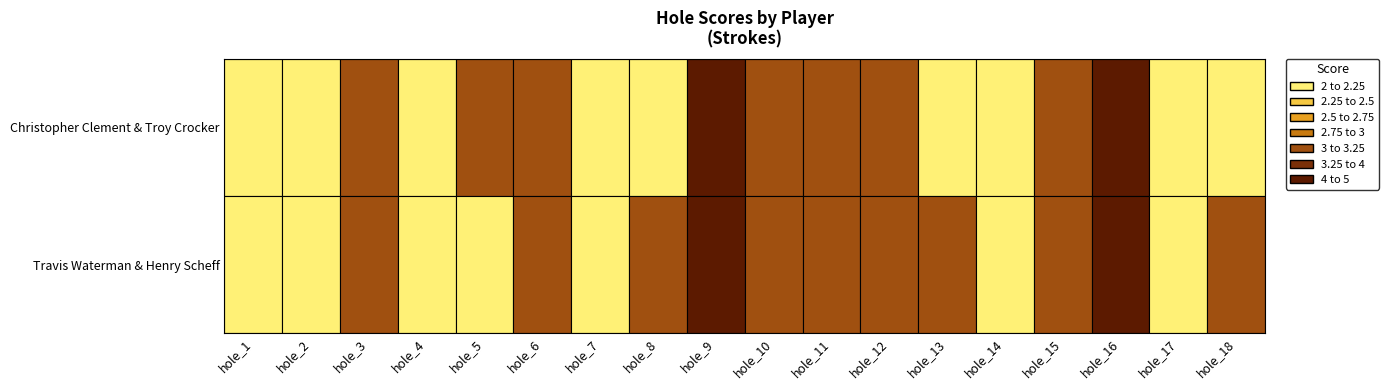

The hole_5 series shows 2 at Christopher Clement & Troy Crocker. True or false?

False